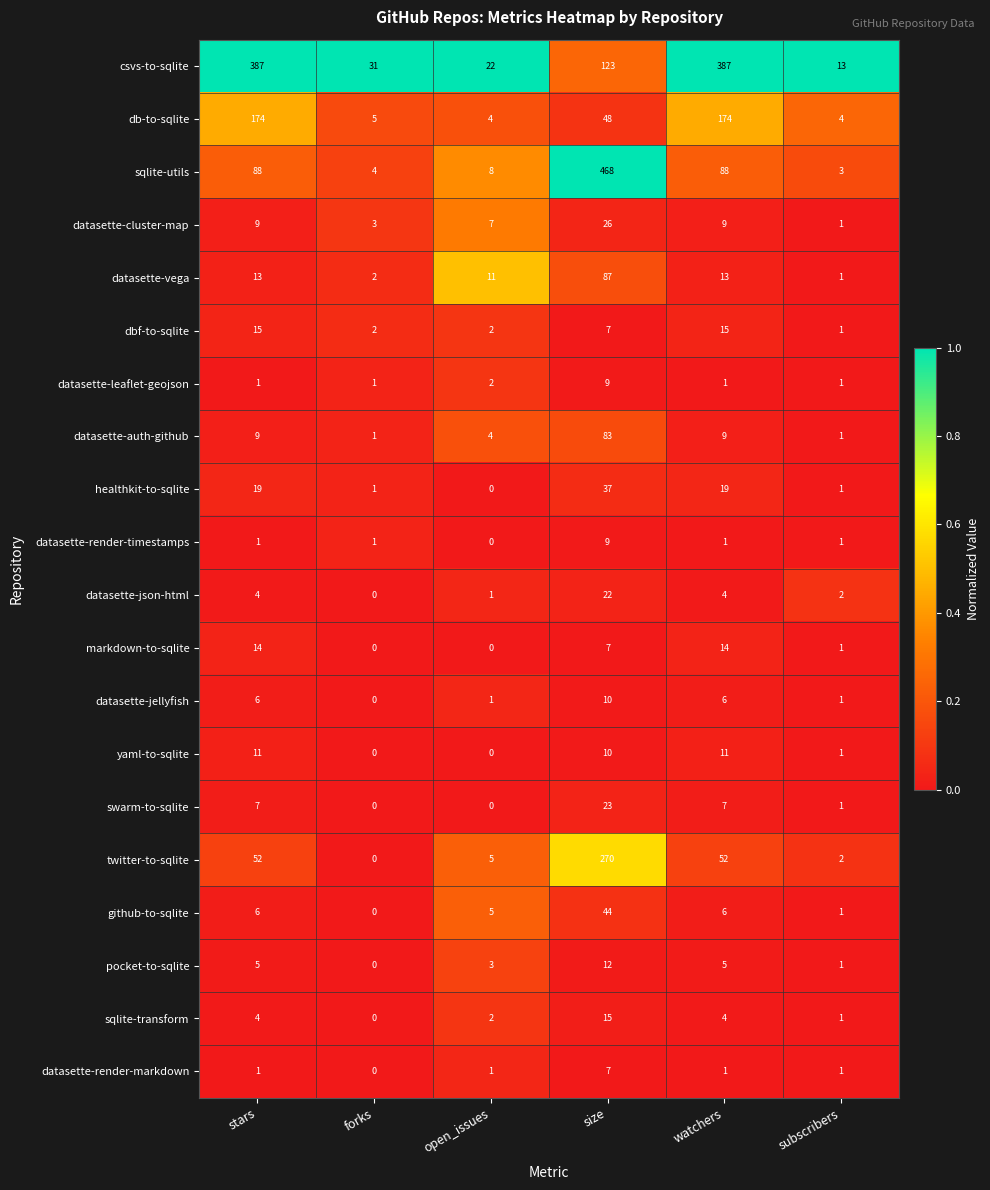

Is it true that dbf-to-sqlite equals 1 at size?

False